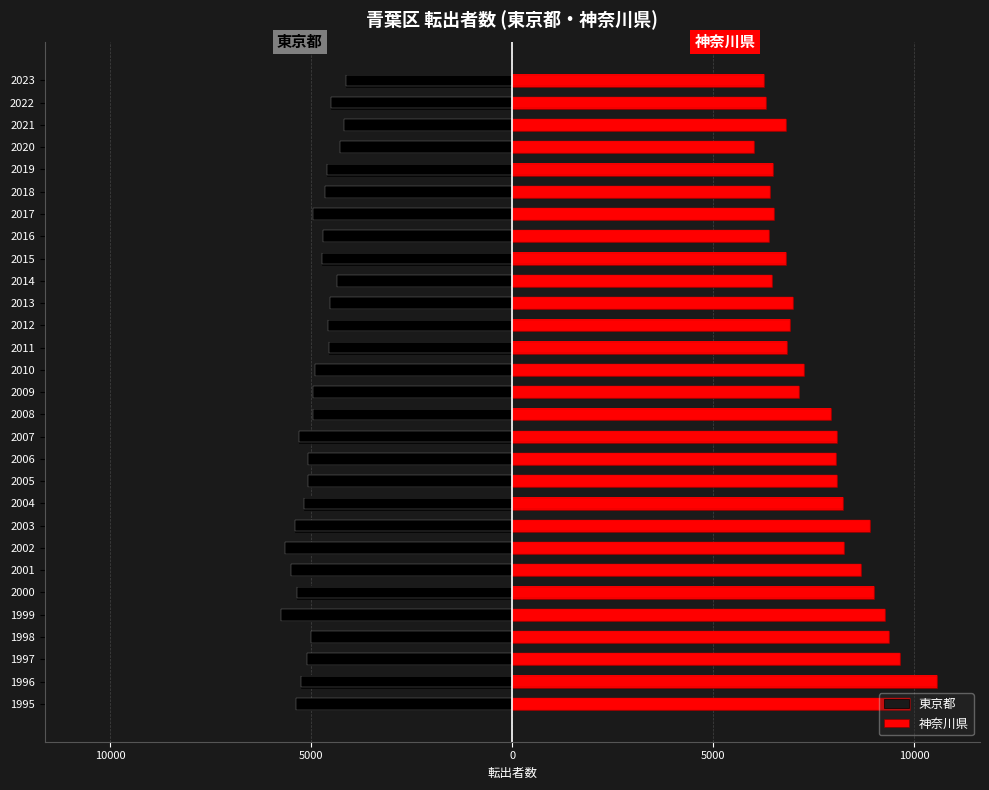

Count the number of categories in the chart.

29